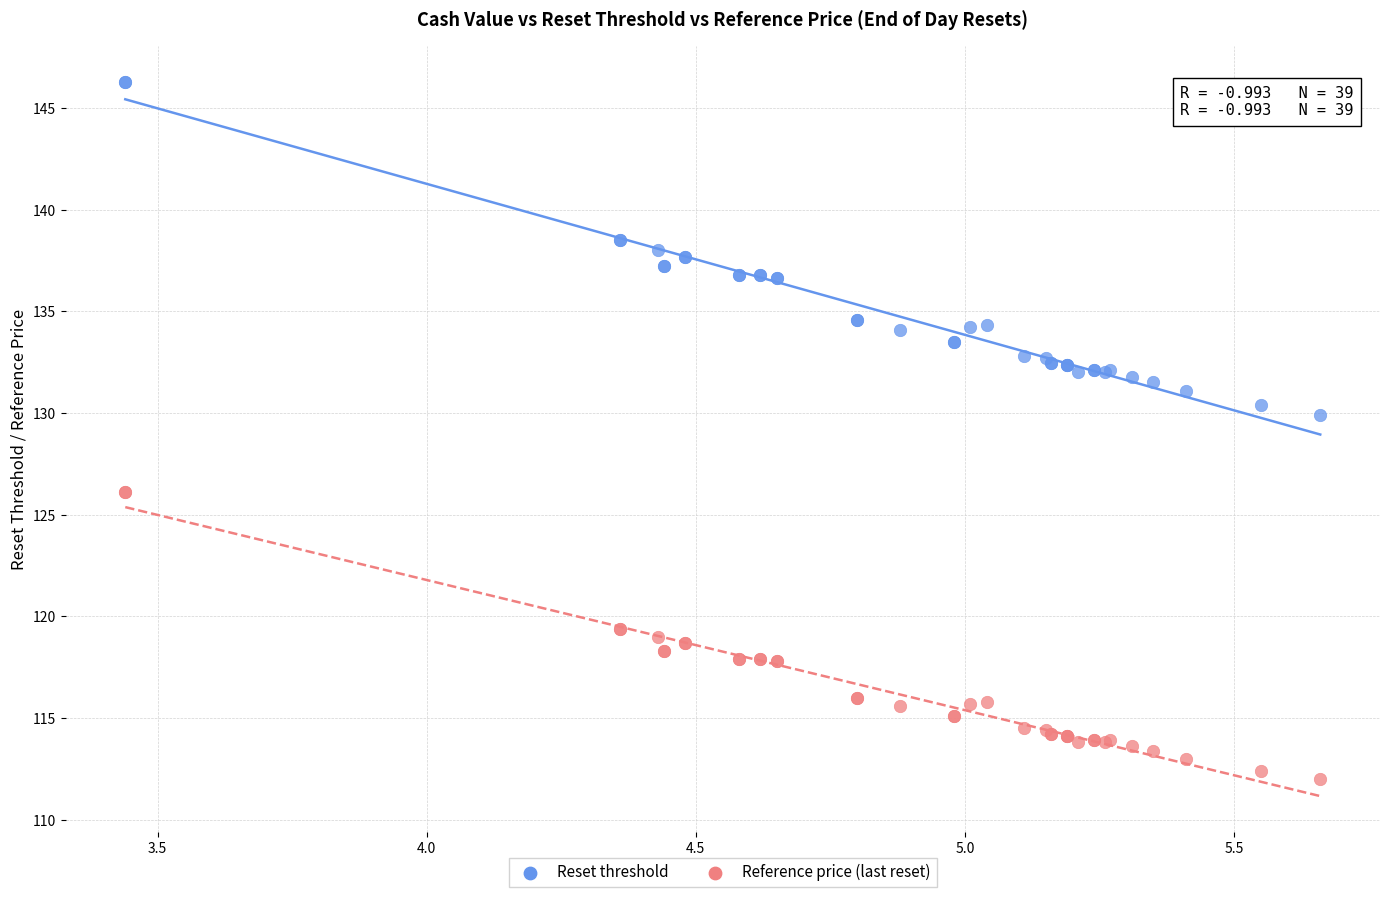

What are all the series names shown in the legend?

Reset threshold, Reference price (last reset)